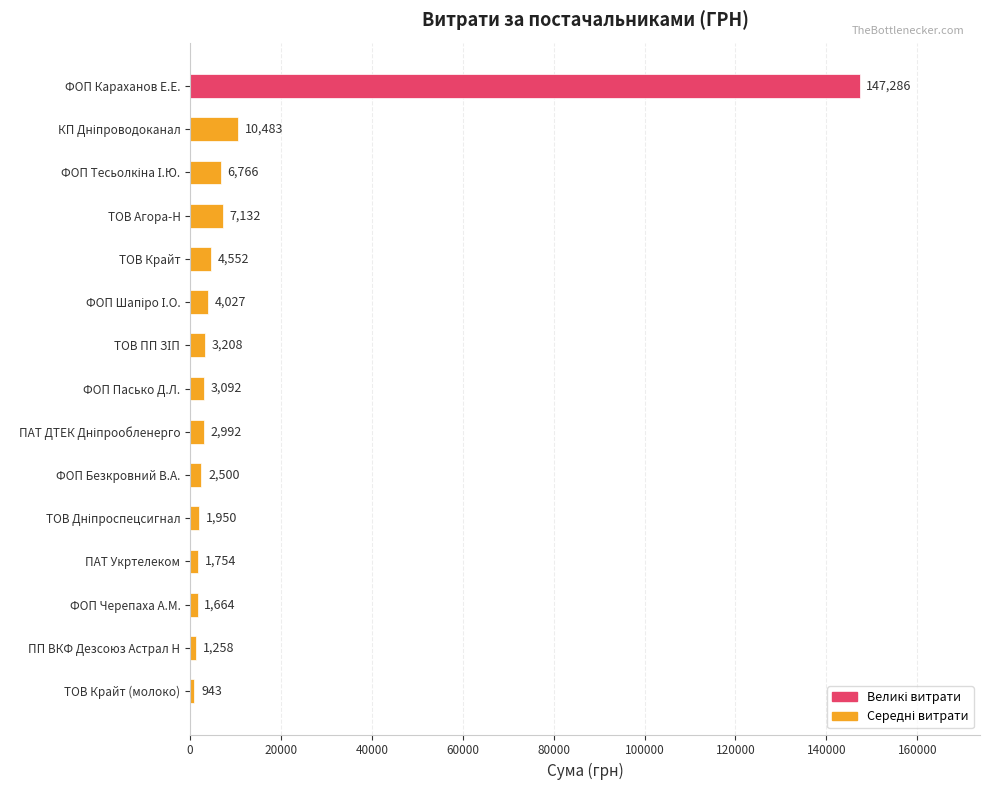

What is the value of the 1st bar from the top?

147285.8